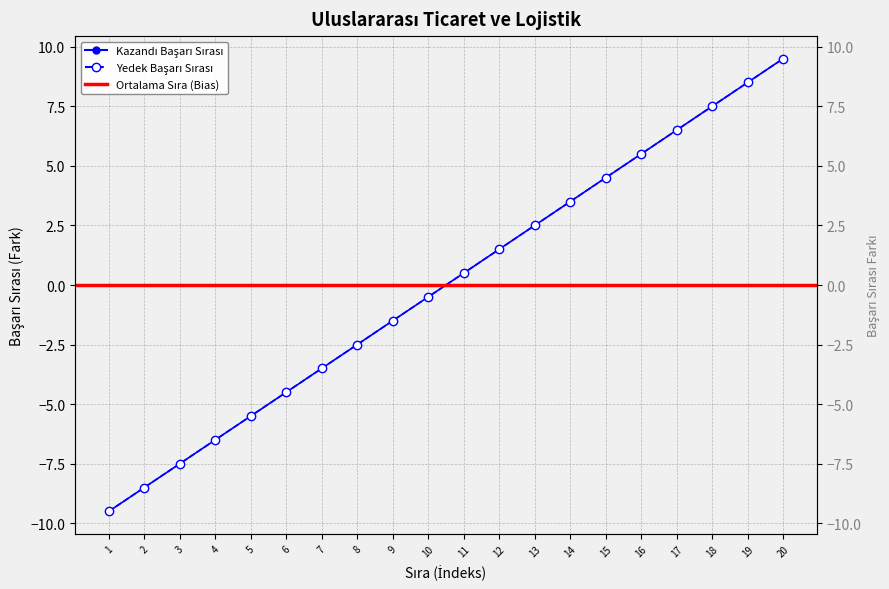

Reading left to right, extract all data points from this chart.

Kazandı: -9.5	-8.5	-7.5	-6.5	-5.5	-4.5	-3.5	-2.5	-1.5	-0.5	0.5	1.5	2.5	3.5	4.5	5.5	6.5	7.5	8.5	9.5
Yedek: -9.5	-8.5	-7.5	-6.5	-5.5	-4.5	-3.5	-2.5	-1.5	-0.5	0.5	1.5	2.5	3.5	4.5	5.5	6.5	7.5	8.5	9.5